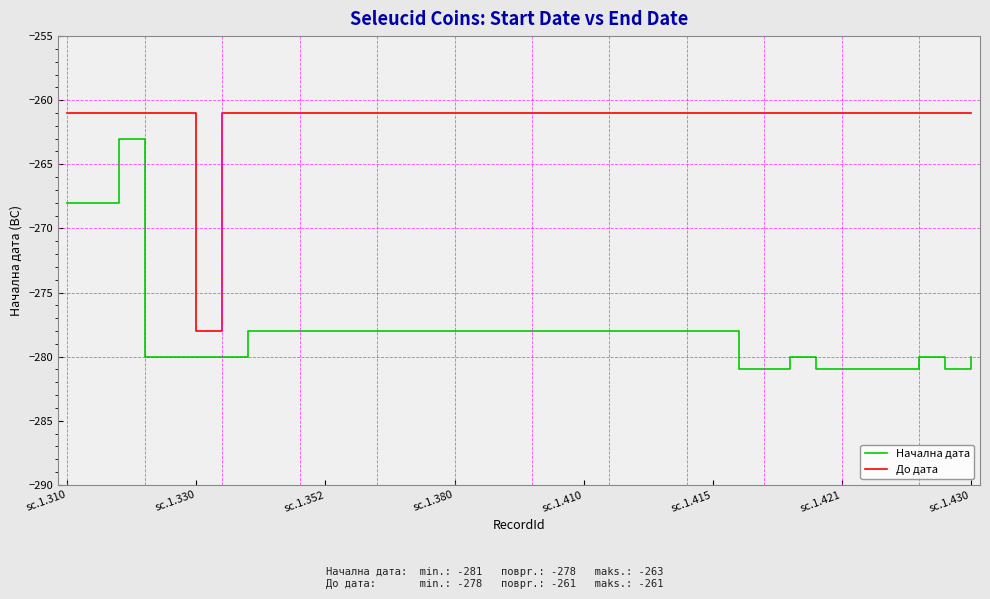

List the series in order of their peak value, lowest first.

Начална дата, До дата